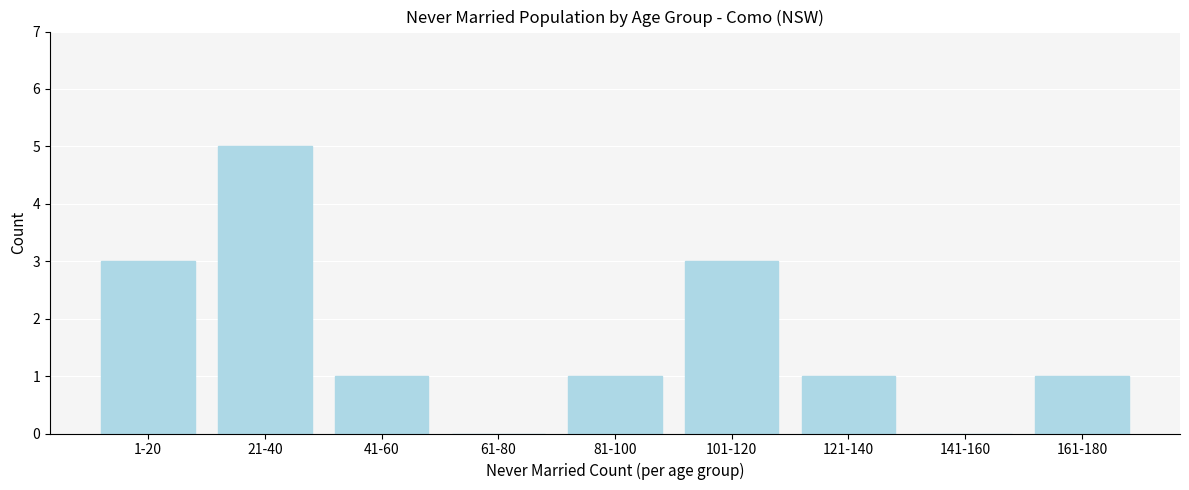

Reading left to right, what are all the values shown in this chart?

1-20=3	21-40=5	41-60=1	61-80=0	81-100=1	101-120=3	121-140=1	141-160=0	161-180=1